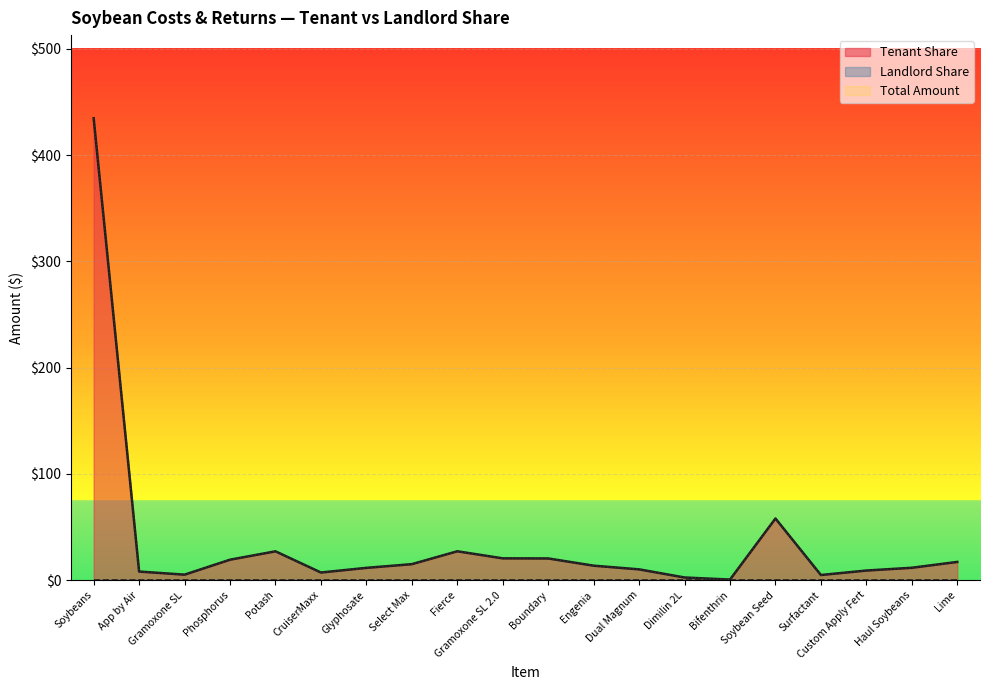

The value of Tenant Share at Gramoxone SL 2.0 is 20.5. True or false?

True